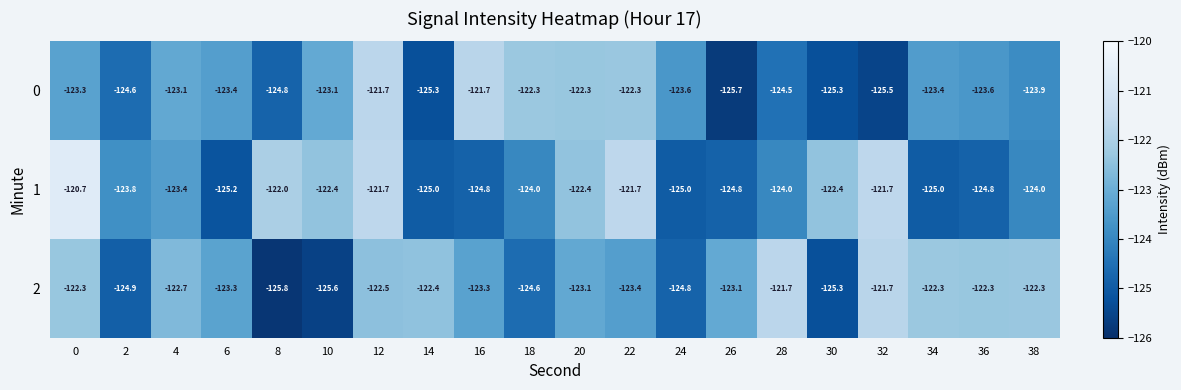

True or false: 0 has a value of -122.3 at 20.

True